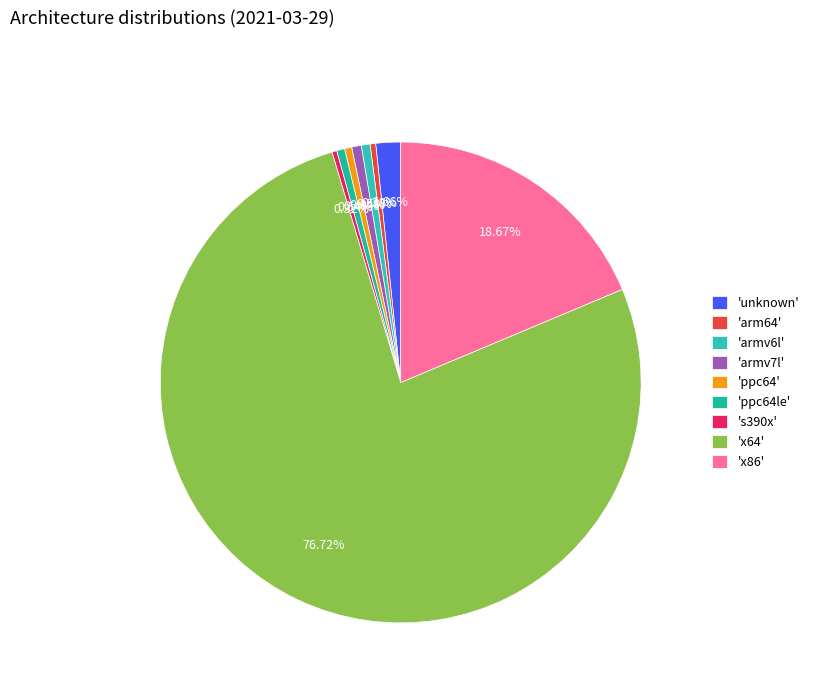

To the nearest percent, what is the average slice percentage?

11%